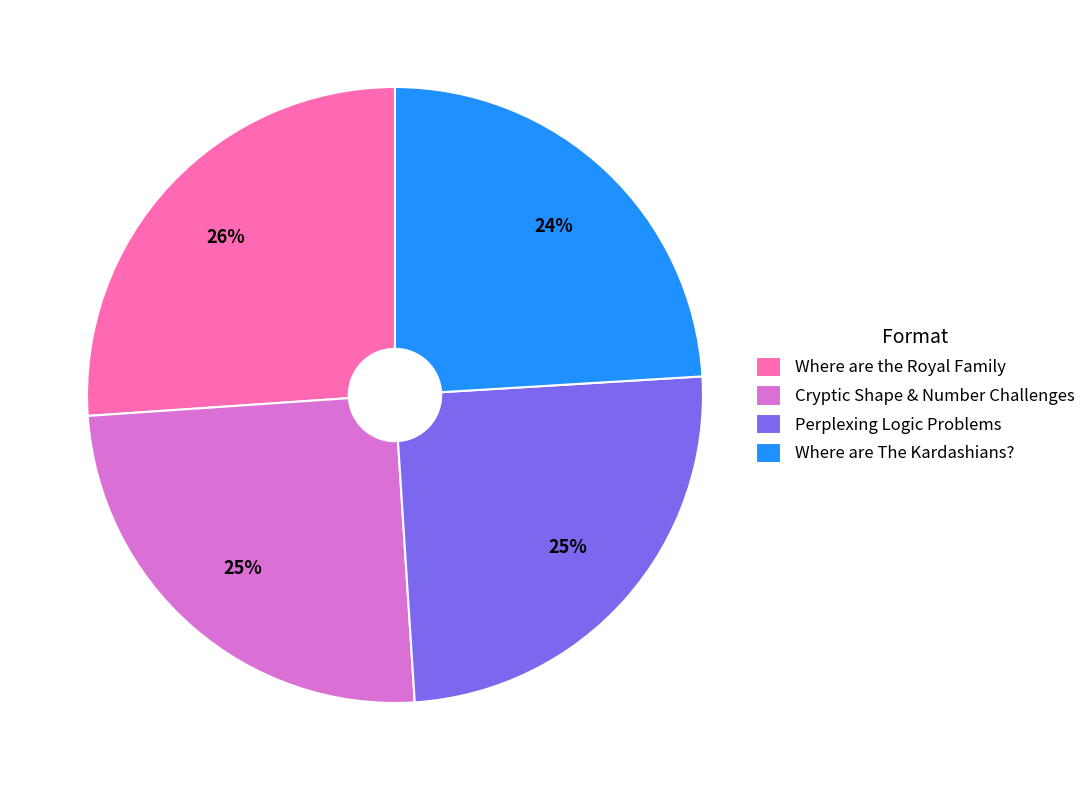

Does Where are The Kardashians? represent more than half of the total?

No